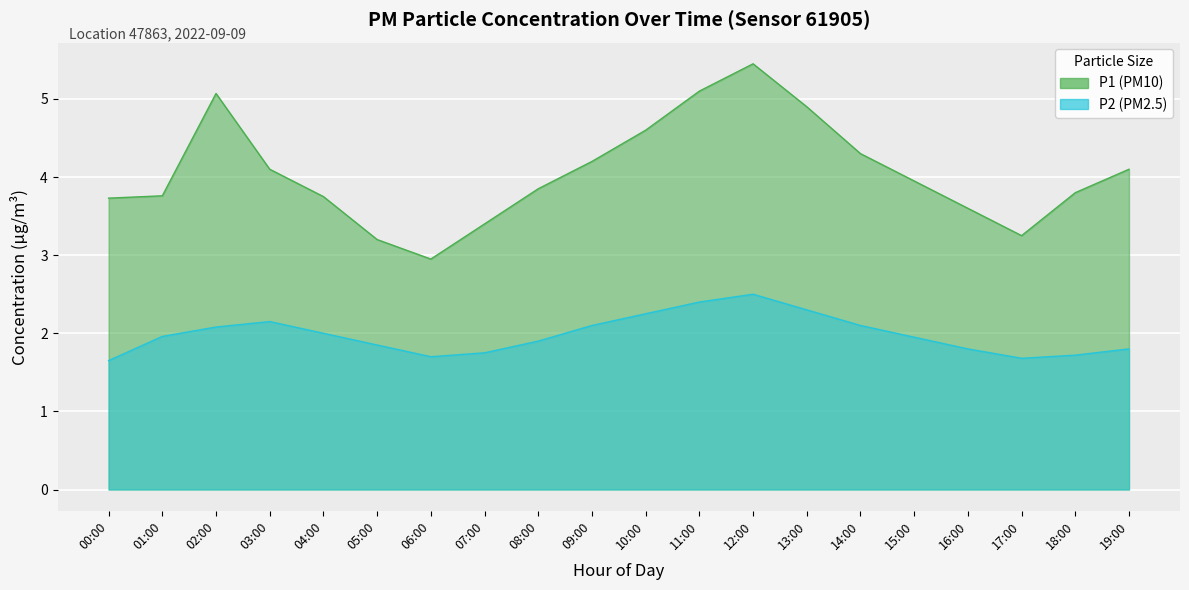

Which category has the lowest value in the P1 series?

06:00